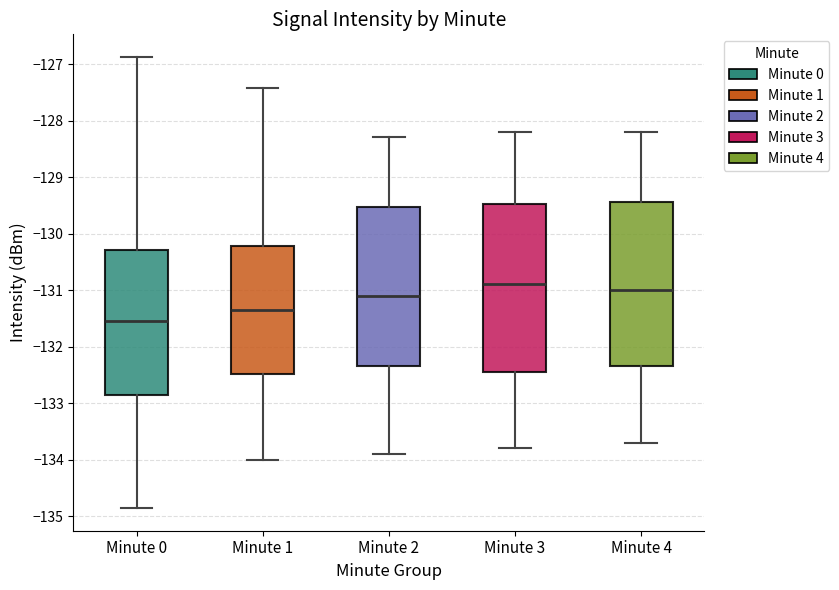

Reading left to right, read every box against the y-axis: the position of its median line, the range the box covers, and the ends of its whiskers. The values are not printed on the chart, so give them approximately, as read against the axis.

Minute 0: median -131.6, box -132.9 to -130.3, whiskers -134.9 to -126.9
Minute 1: median -131.3, box -132.5 to -130.2, whiskers -134.0 to -127.4
Minute 2: median -131.1, box -132.3 to -129.5, whiskers -133.9 to -128.3
Minute 3: median -130.9, box -132.4 to -129.5, whiskers -133.8 to -128.2
Minute 4: median -131.0, box -132.3 to -129.4, whiskers -133.7 to -128.2